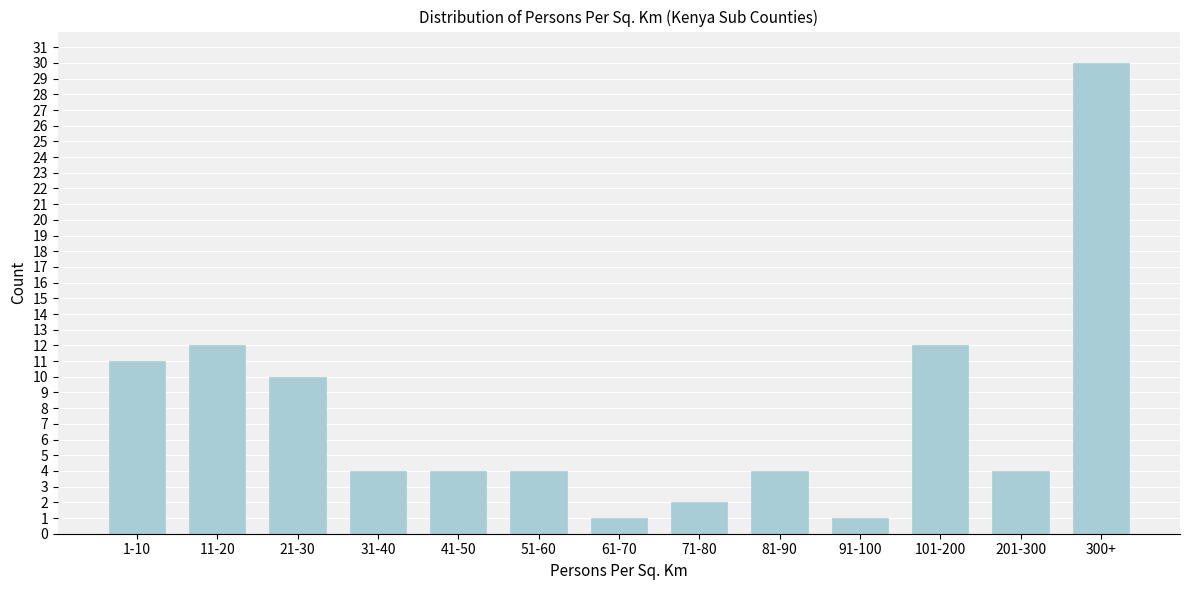

Reading left to right, extract all data points from this chart.

1-10=11	11-20=12	21-30=10	31-40=4	41-50=4	51-60=4	61-70=1	71-80=2	81-90=4	91-100=1	101-200=12	201-300=4	300+=30